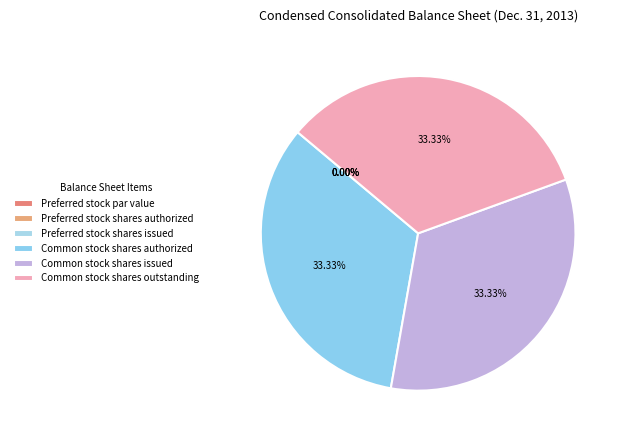

Which category has the smallest portion of the pie?

Preferred stock shares authorized